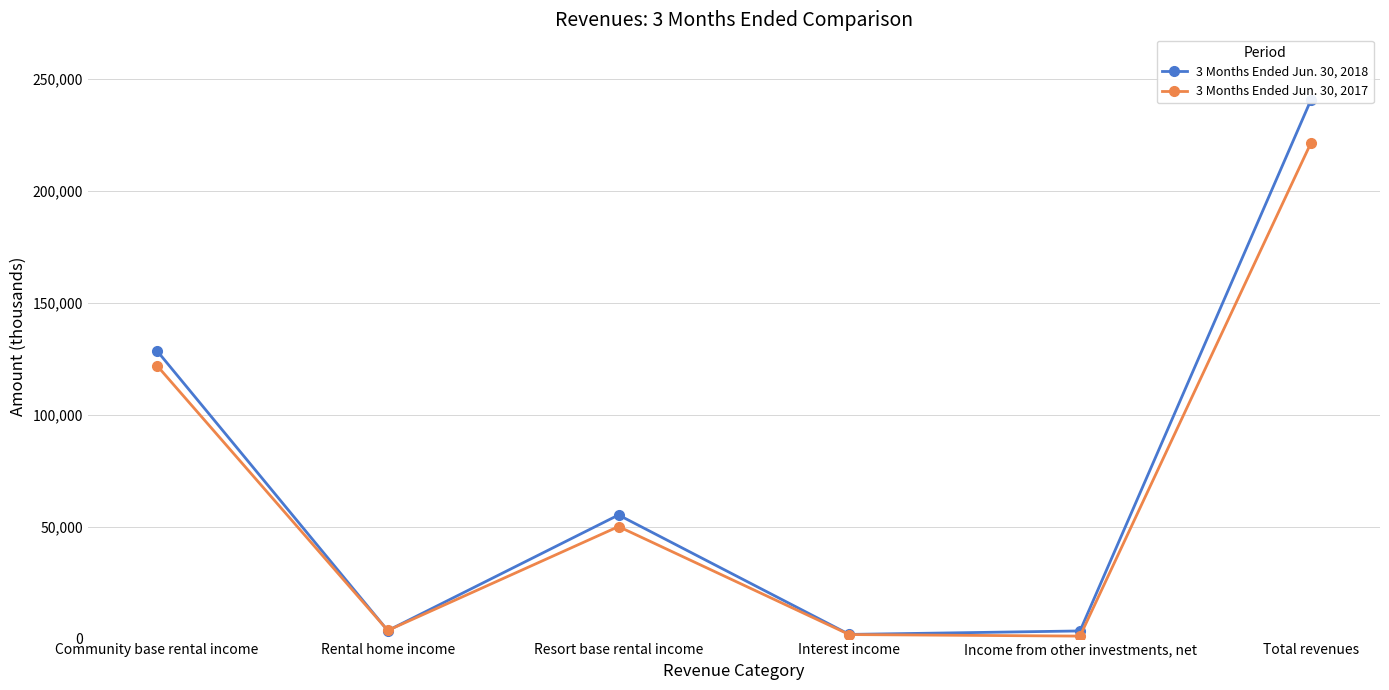

Read the 3 Months Ended Jun. 30, 2018 value at Total revenues.

240502